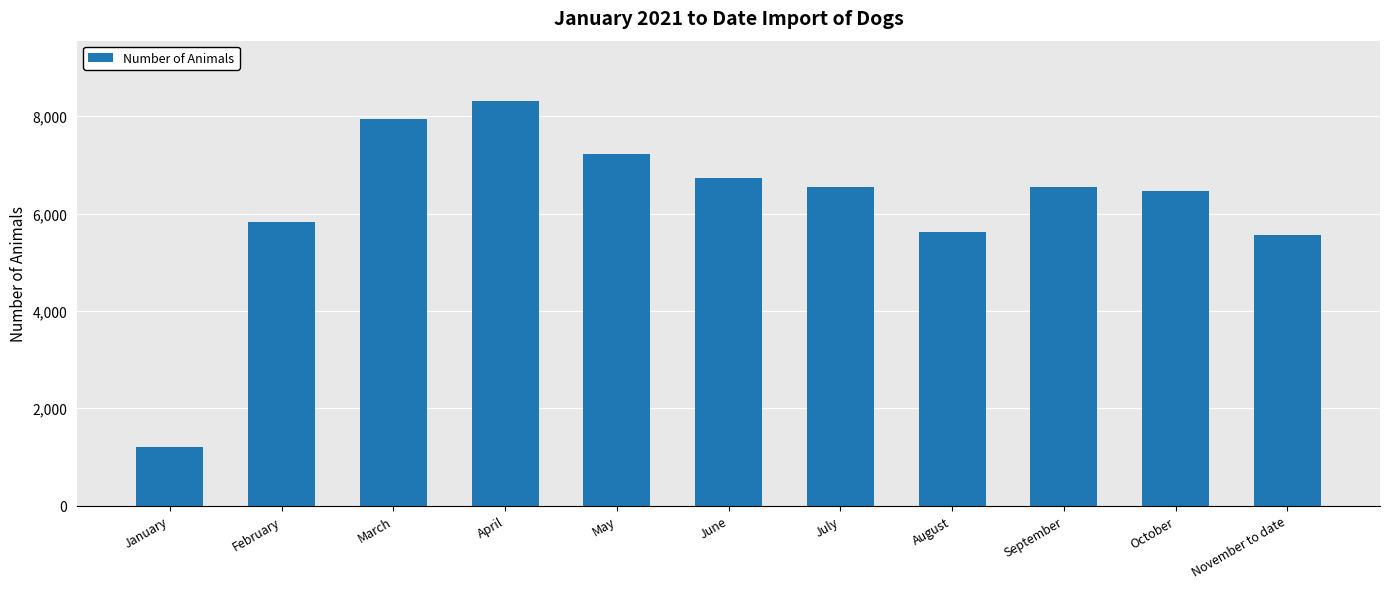

What value does the data have at March, to the nearest 10?

7940